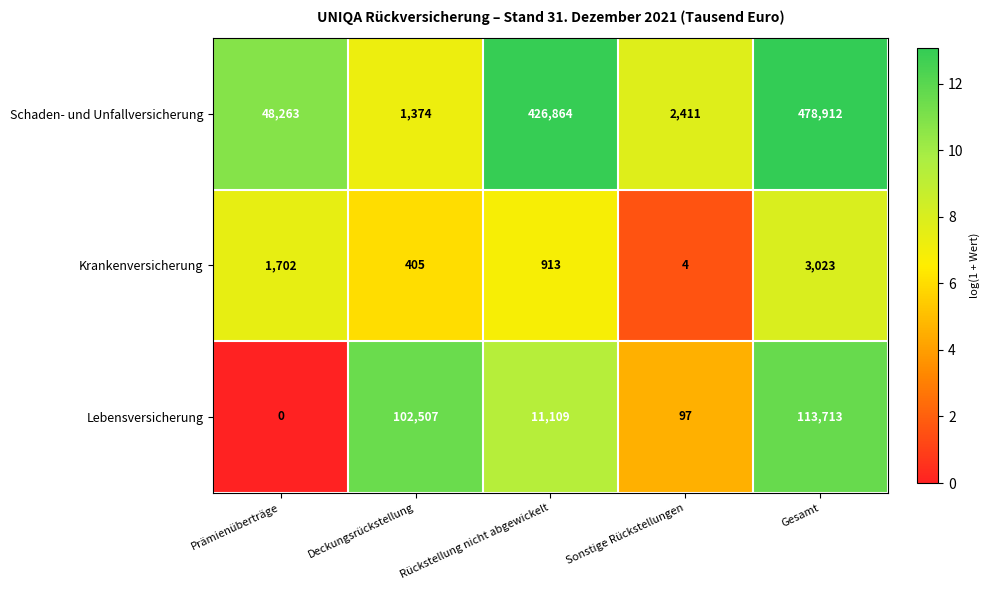

Rank the series at Deckungsrückstellung from highest to lowest value.

Lebensversicherung, Schaden- und Unfallversicherung, Krankenversicherung